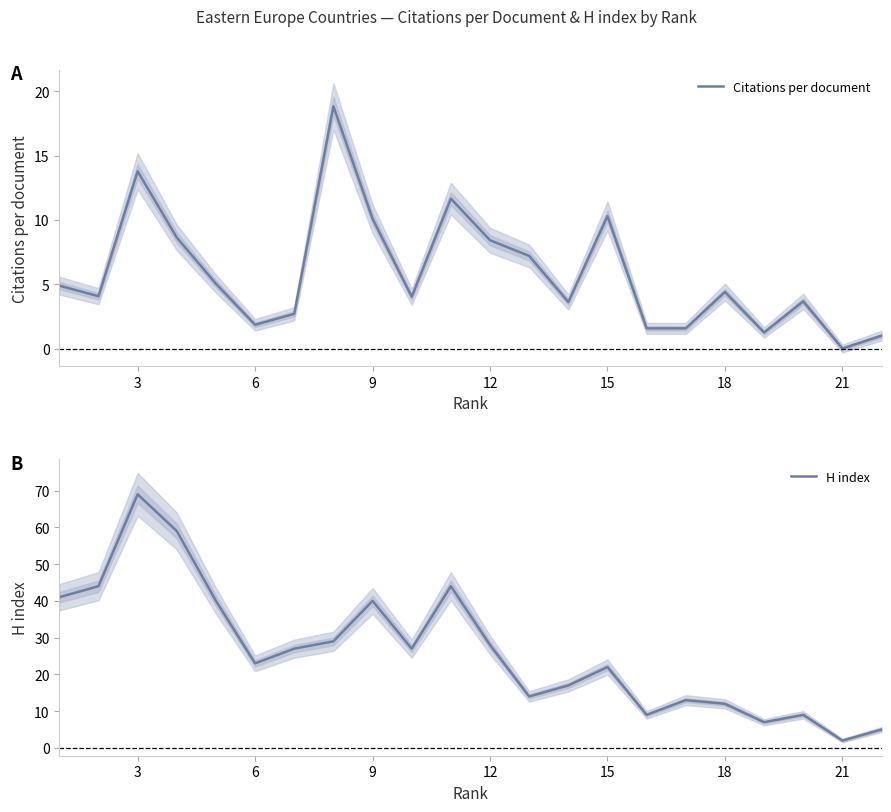

What is the lowest value of the H index series?

2